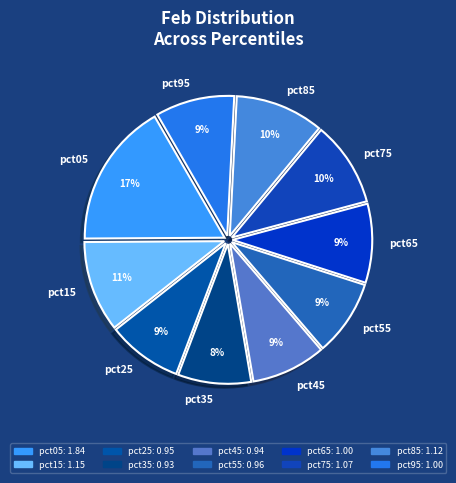

Is it true that pct55 is 9% of the pie?

True